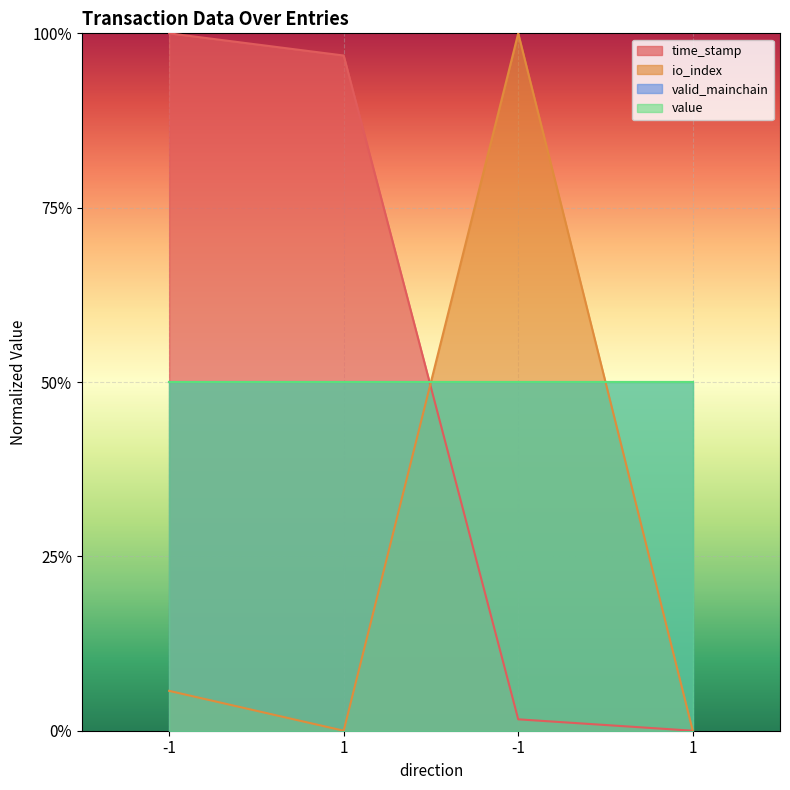

Is the value of time_stamp at 1 greater than the value of io_index at -1?

Yes